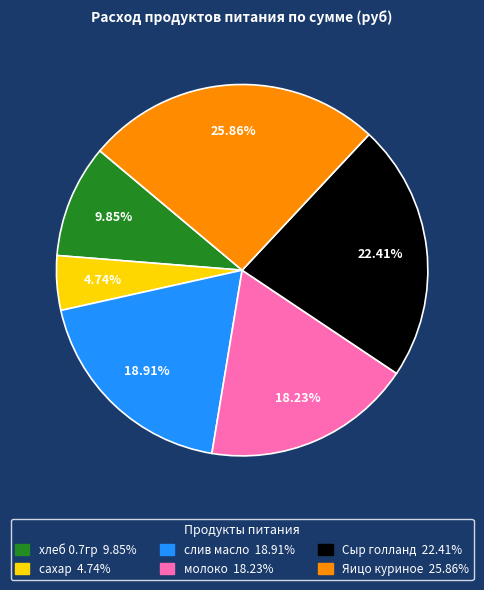

Does слив масло represent more than half of the total?

No